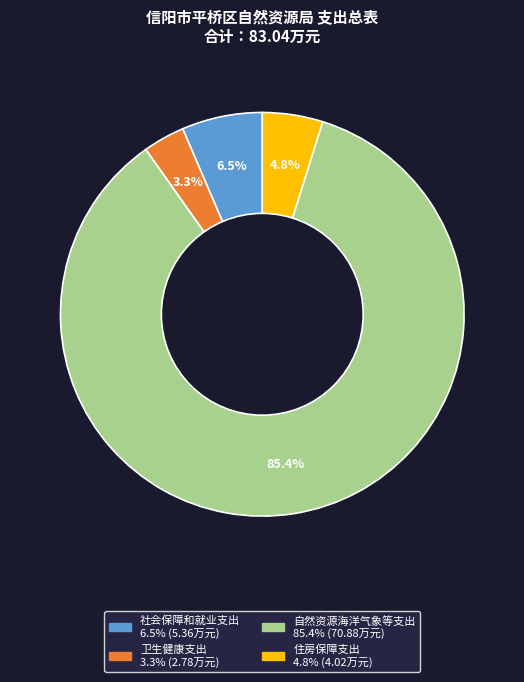

How many segments does this pie chart have?

4